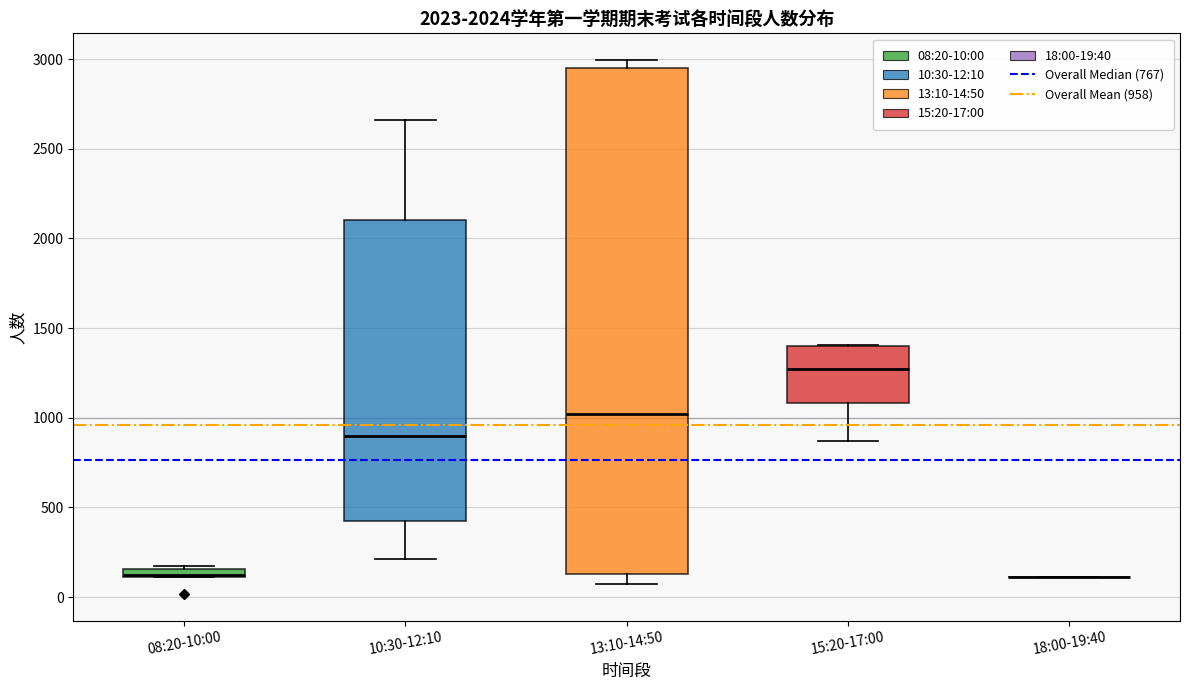

Comparing the boxes themselves (not the whiskers), which one is the tallest?

13:10-14:50